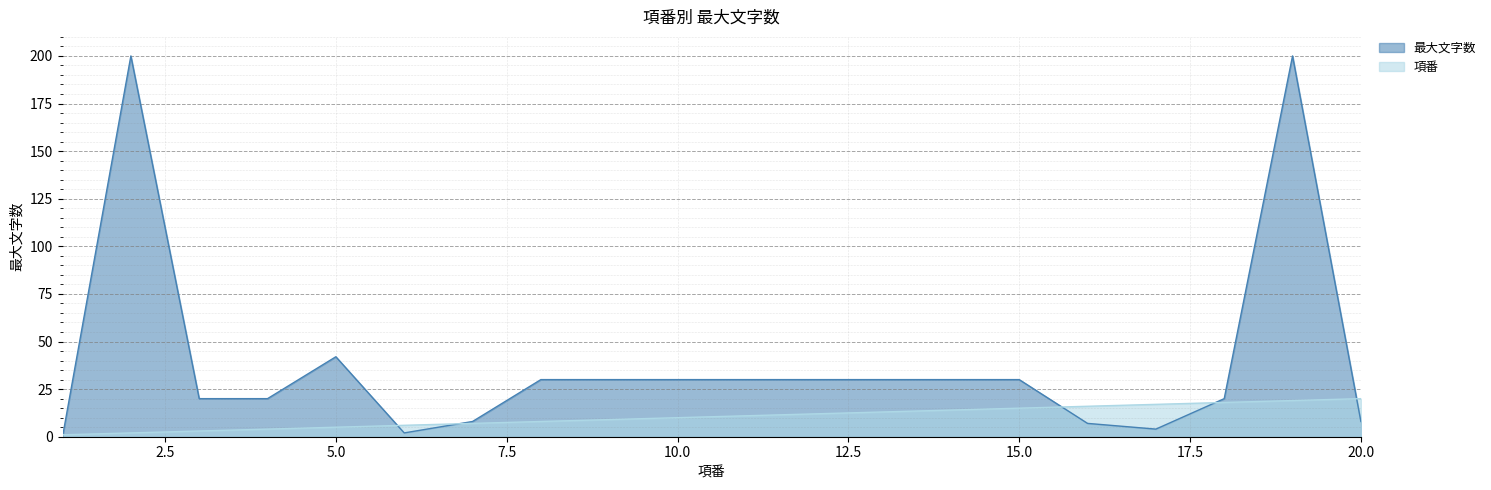

Rank the series by their maximum value, from lowest to highest.

項番, 最大文字数